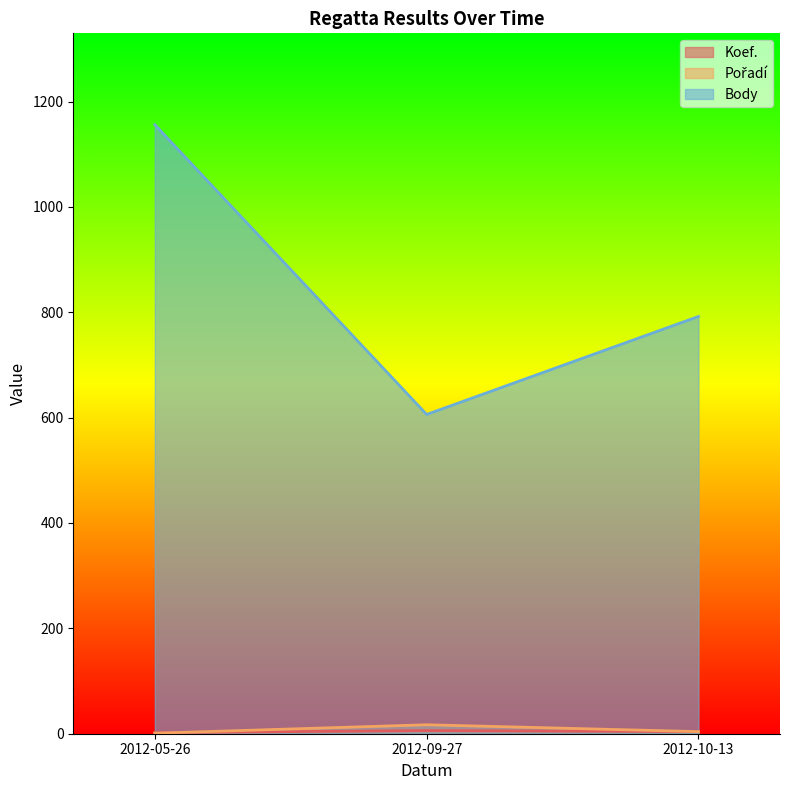

What is the label of the 2nd point from the right?

2012-09-27